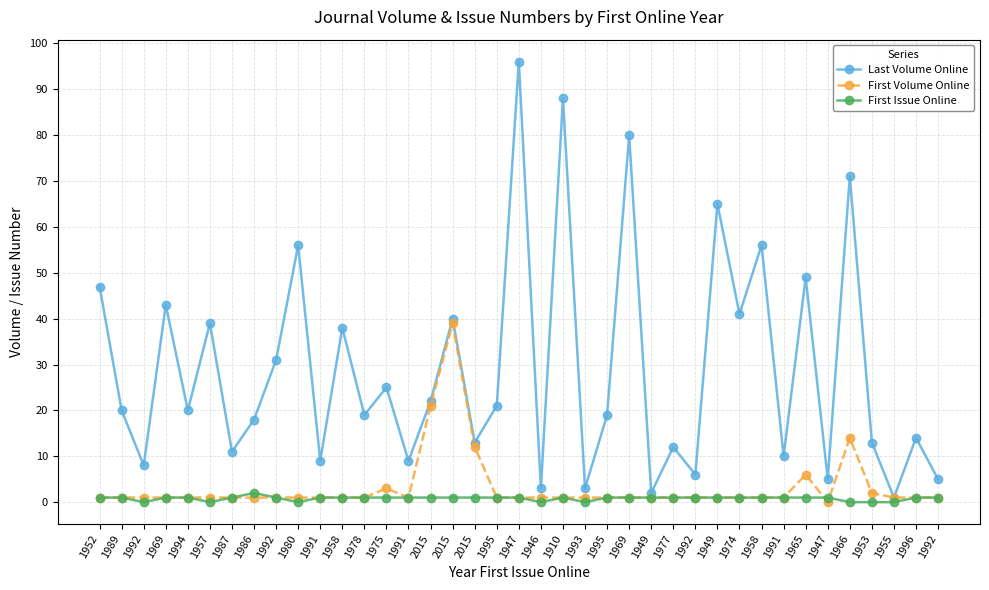

What is the sum of the First Volume Online values at 2015 and 1992?

40